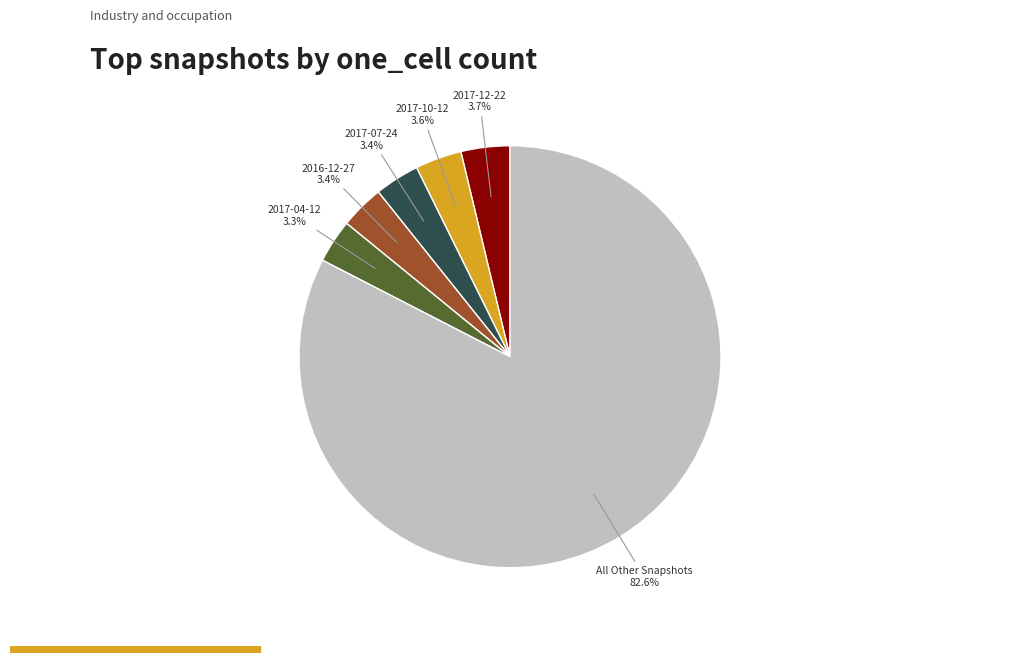

Does any single category account for the majority?

Yes